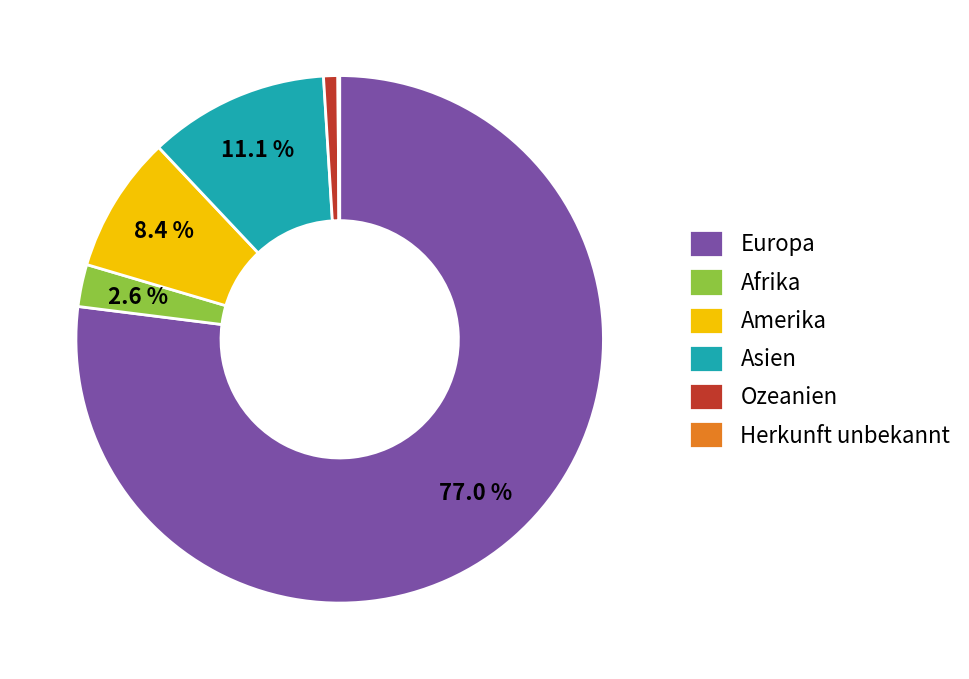

What is the largest slice in the pie chart?

Europa